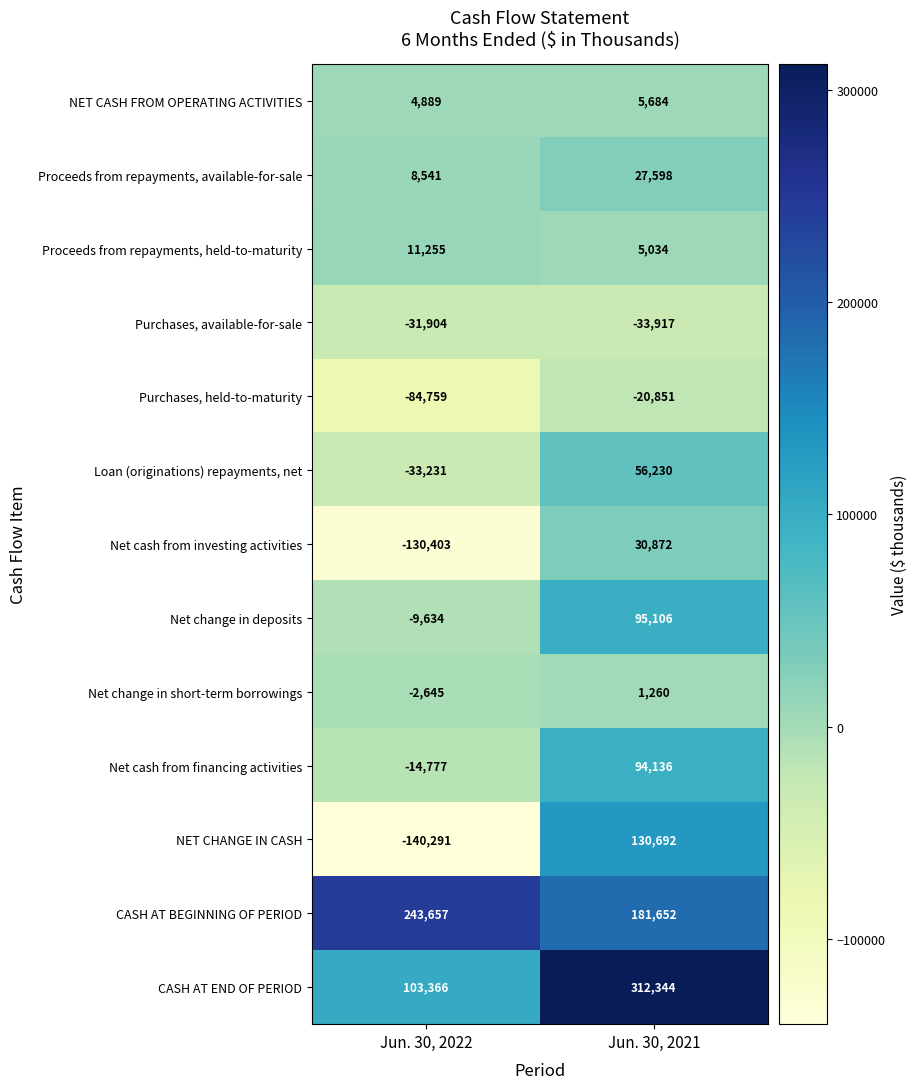

Rank the categories by Net change in short-term borrowings value from lowest to highest.

Jun. 30, 2022, Jun. 30, 2021